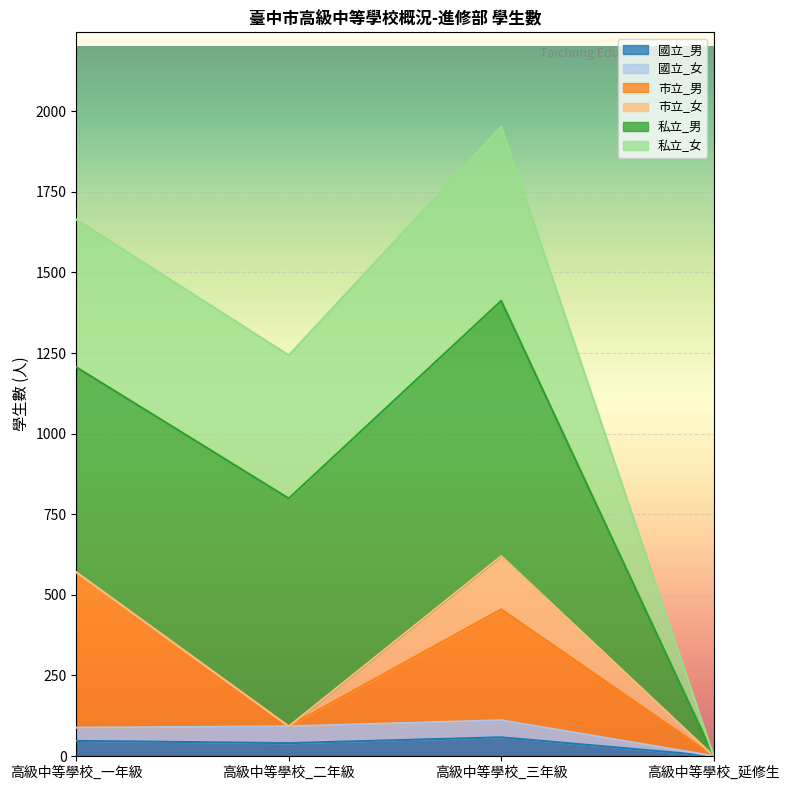

Is the value of 國立_女 at 高級中等學校_一年級 greater than the value of 國立_男 at 高級中等學校_一年級?

Yes